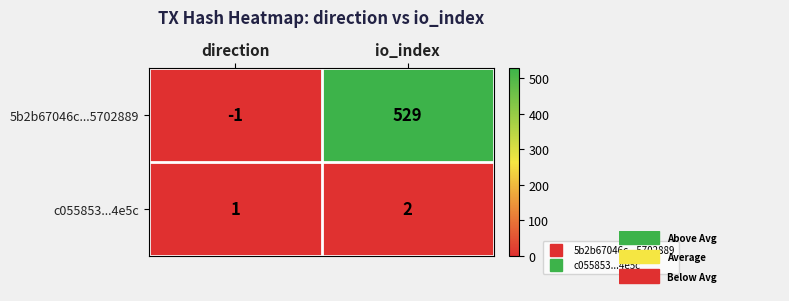

How many values in the c055853...4e5c series are below 2?

1